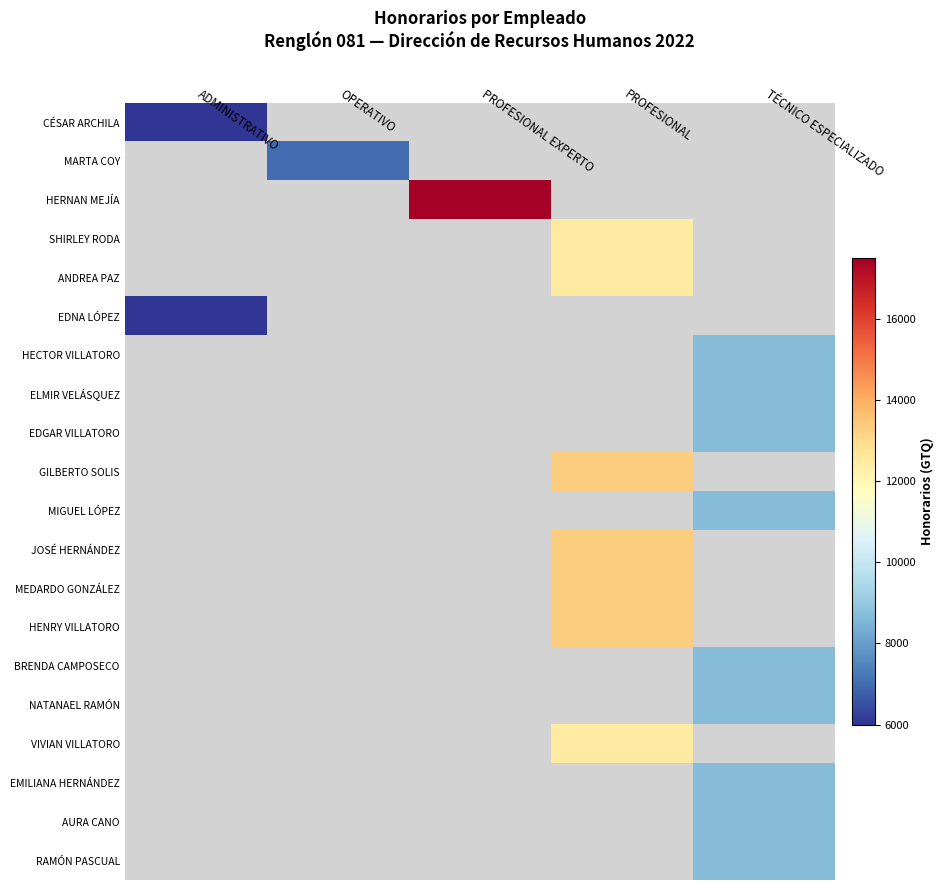

How many positive values does the GILBERTO SOLIS series have?

1